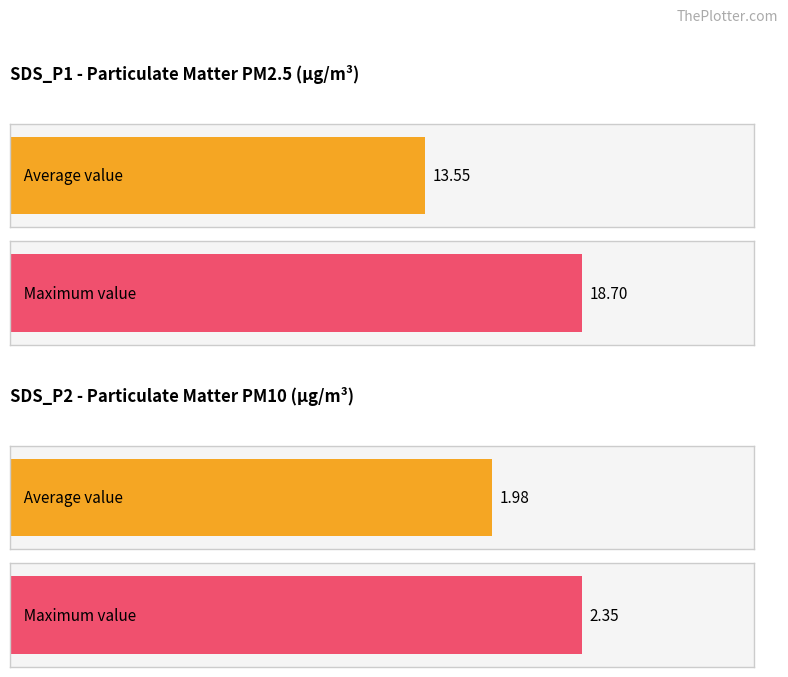

What is the maximum value for SDS_P2?

2.4